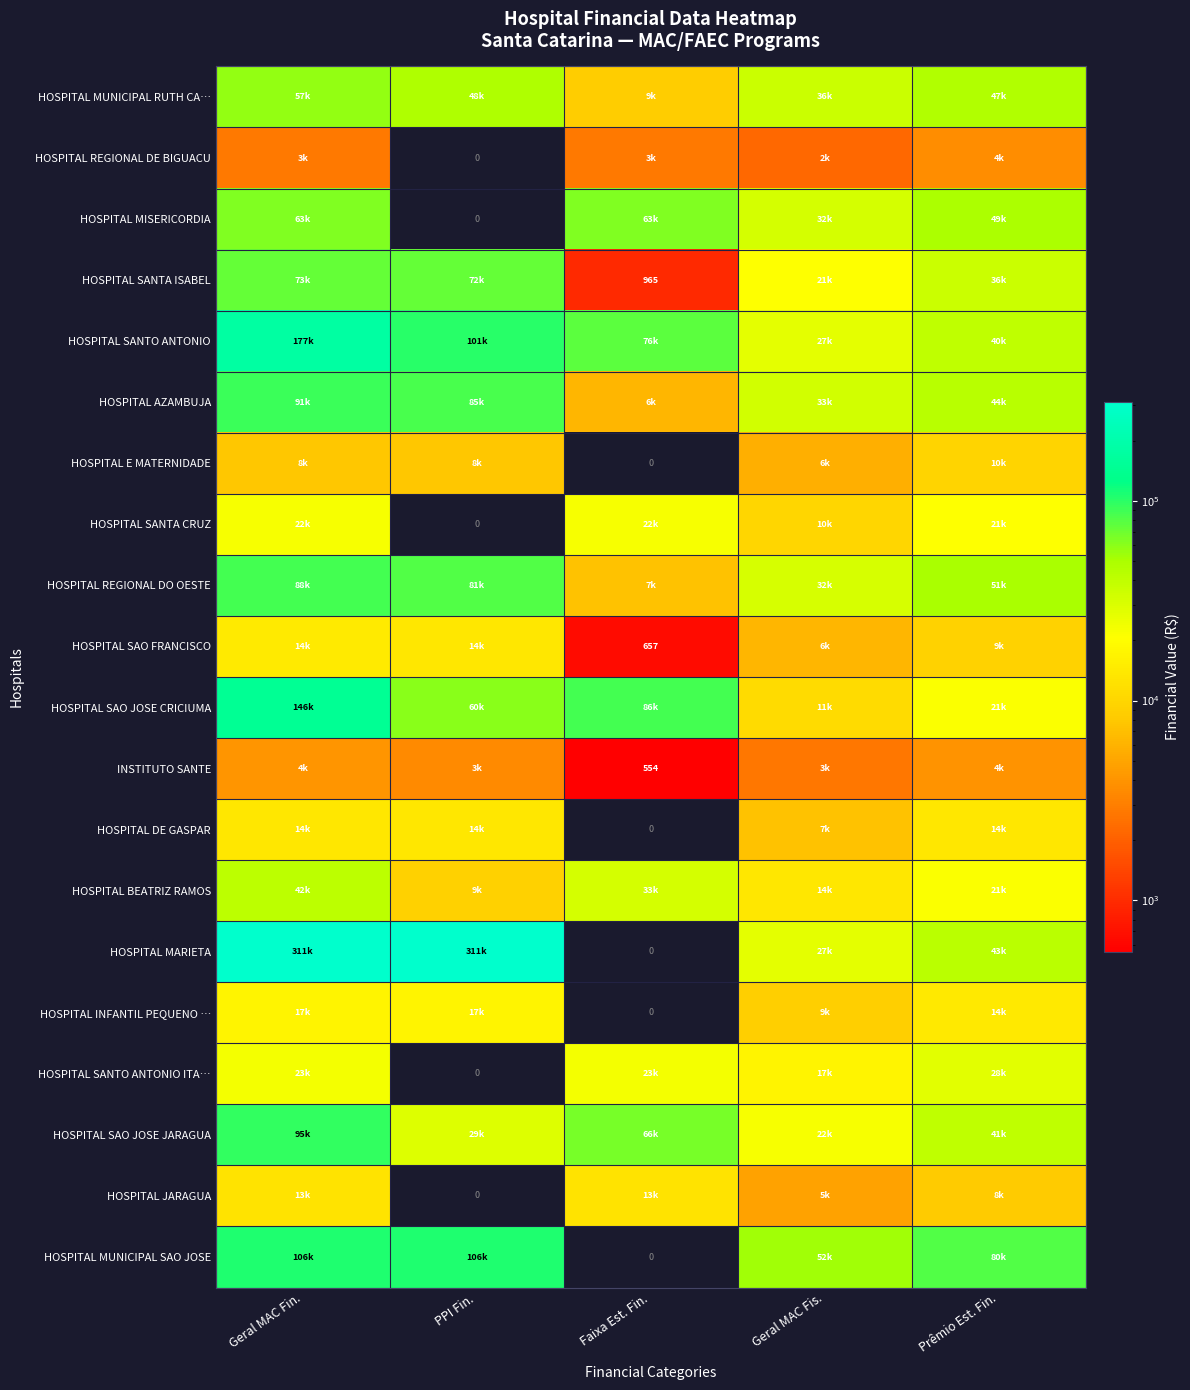

At Geral MAC Fin., list the series in order from largest to smallest.

HOSPITAL MARIETA, HOSPITAL SANTO ANTONIO, HOSPITAL SAO JOSE CRICIUMA, HOSPITAL MUNICIPAL SAO JOSE, HOSPITAL SAO JOSE JARAGUA, HOSPITAL AZAMBUJA, HOSPITAL REGIONAL DO OESTE, HOSPITAL SANTA ISABEL, HOSPITAL MISERICORDIA, HOSPITAL MUNICIPAL RUTH CA…, HOSPITAL BEATRIZ RAMOS, HOSPITAL SANTO ANTONIO ITA…, HOSPITAL SANTA CRUZ, HOSPITAL INFANTIL PEQUENO …, HOSPITAL SAO FRANCISCO, HOSPITAL DE GASPAR, HOSPITAL JARAGUA, HOSPITAL E MATERNIDADE, INSTITUTO SANTE, HOSPITAL REGIONAL DE BIGUACU